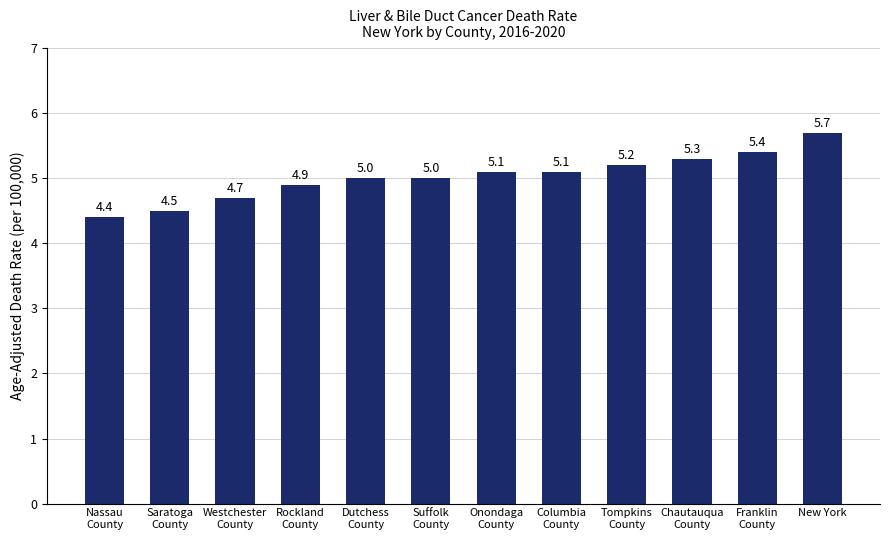

What is the sum of all values?

60.3